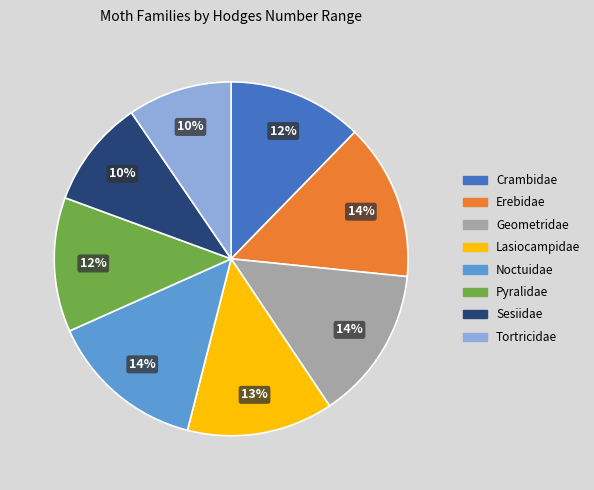

Combined, do Erebidae and Lasiocampidae account for over 50%?

No